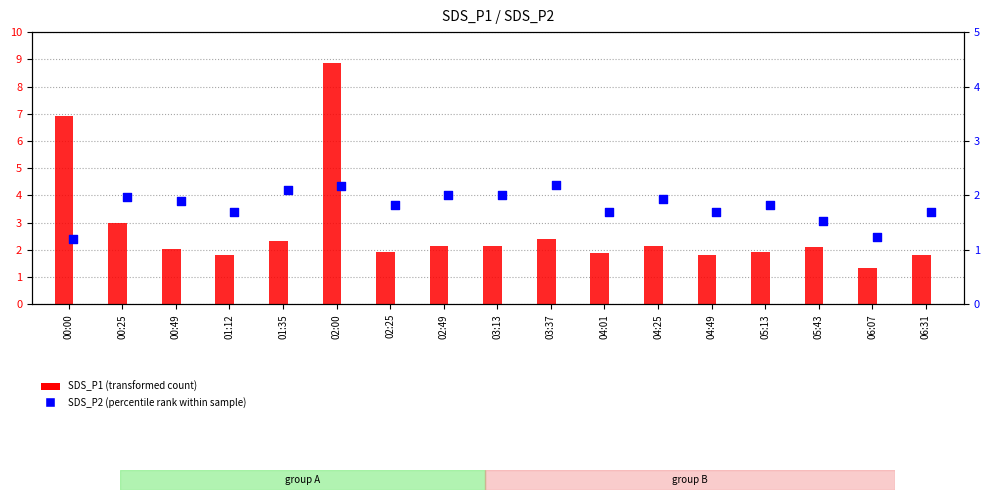

Which series reaches the maximum Y coordinate?

SDS_P1